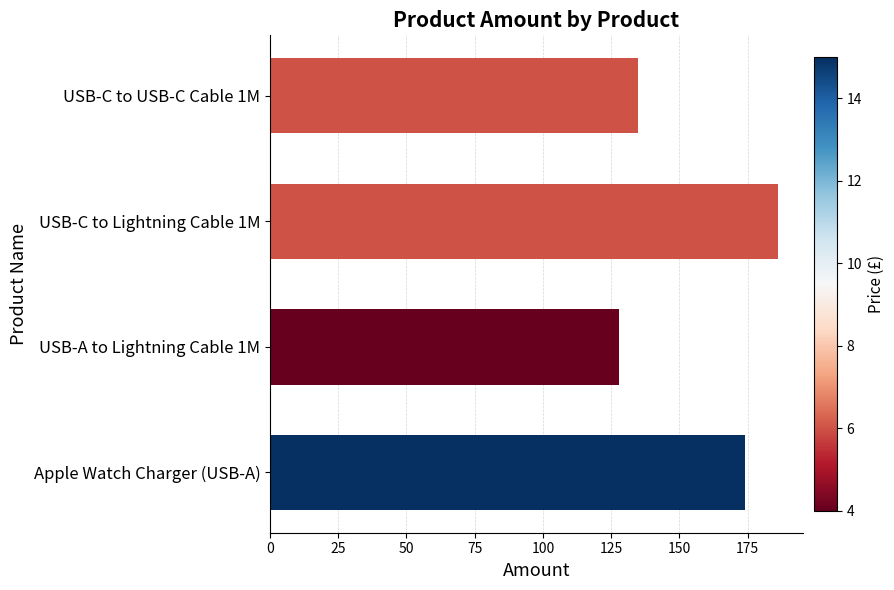

At which label is the value closest to 157?

Apple Watch Charger (USB-A)